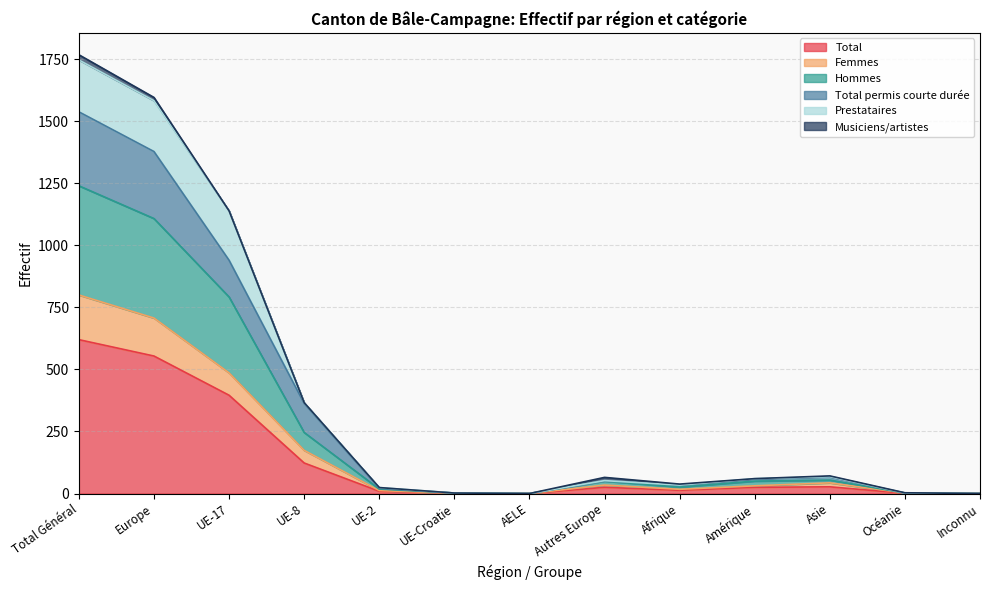

How many categories are shown in the chart?

13